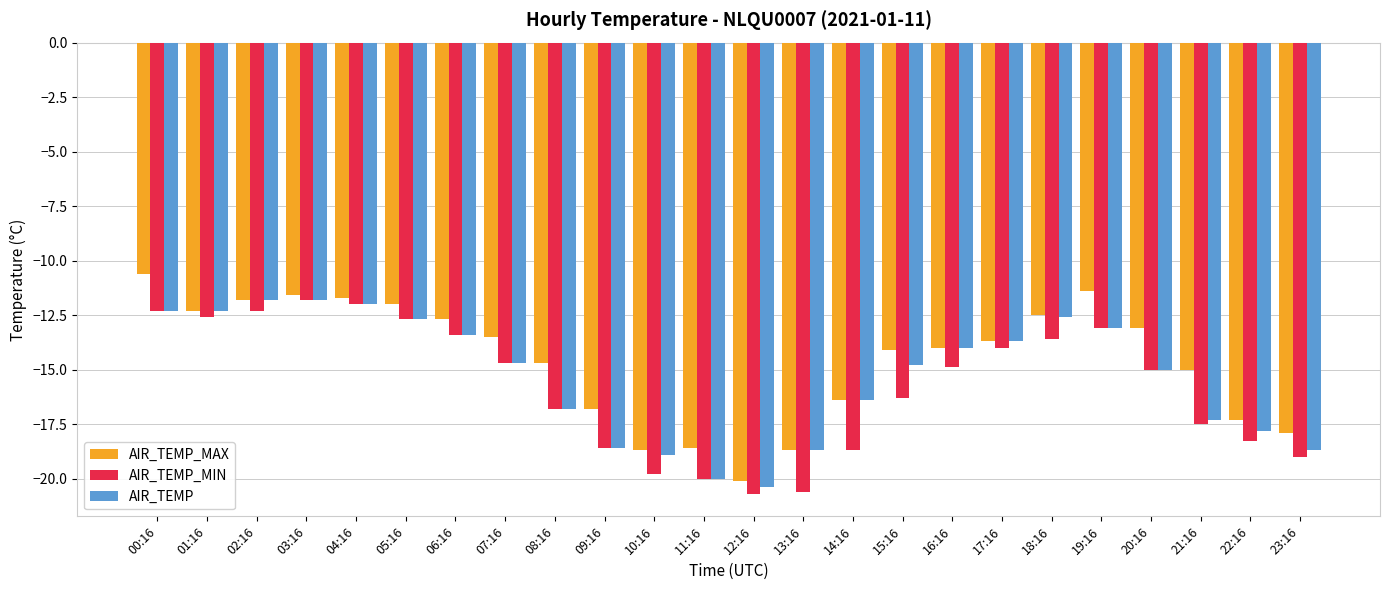

What is the difference between the highest and lowest values at 00:16?

1.7